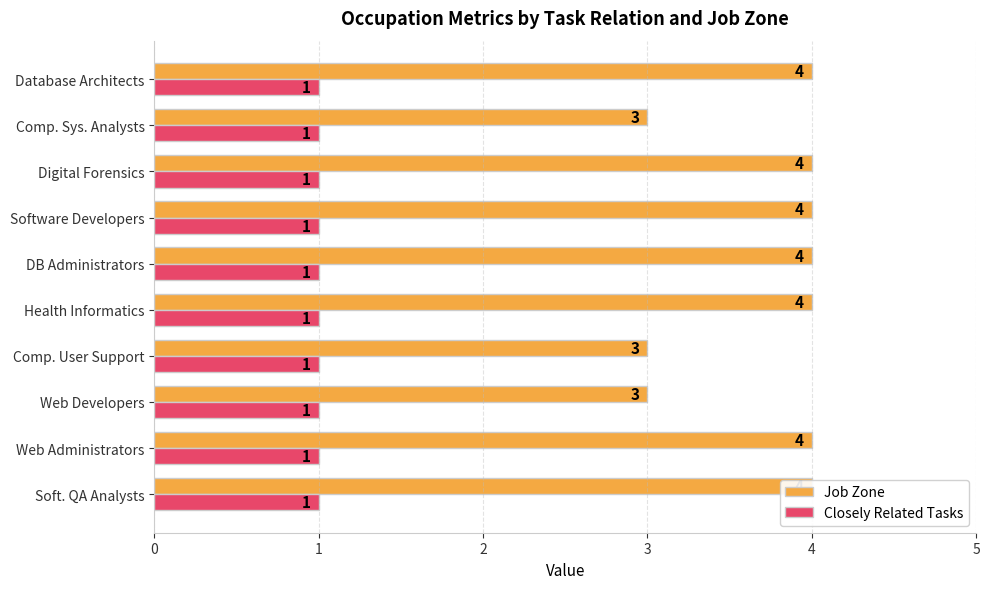

What is the value of the Job Zone bar at the 2nd from the left?

4.0